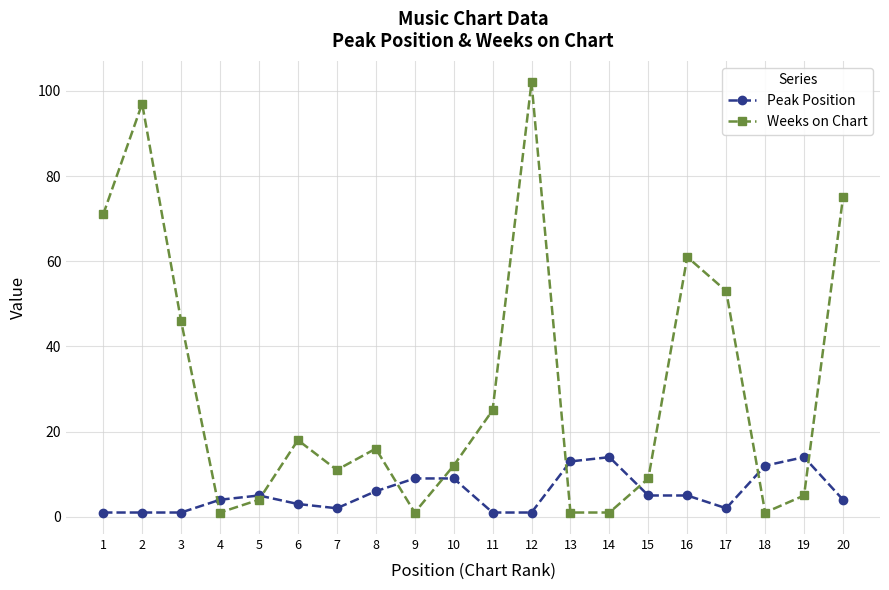

At which category is the sum across all series the highest?

12